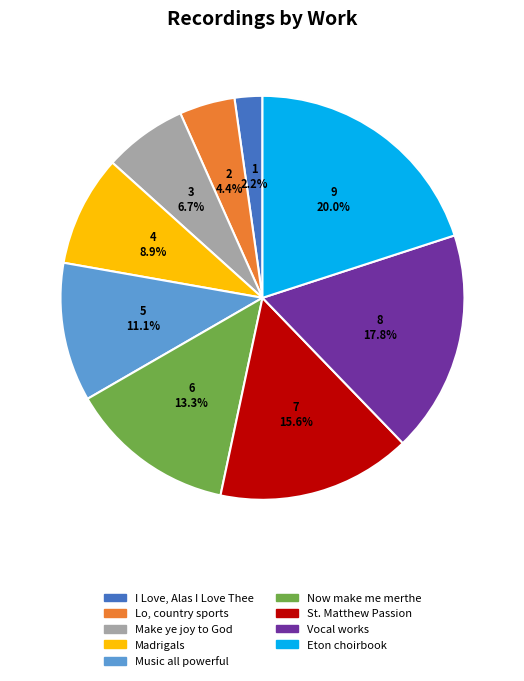

Does any single category account for the majority?

No